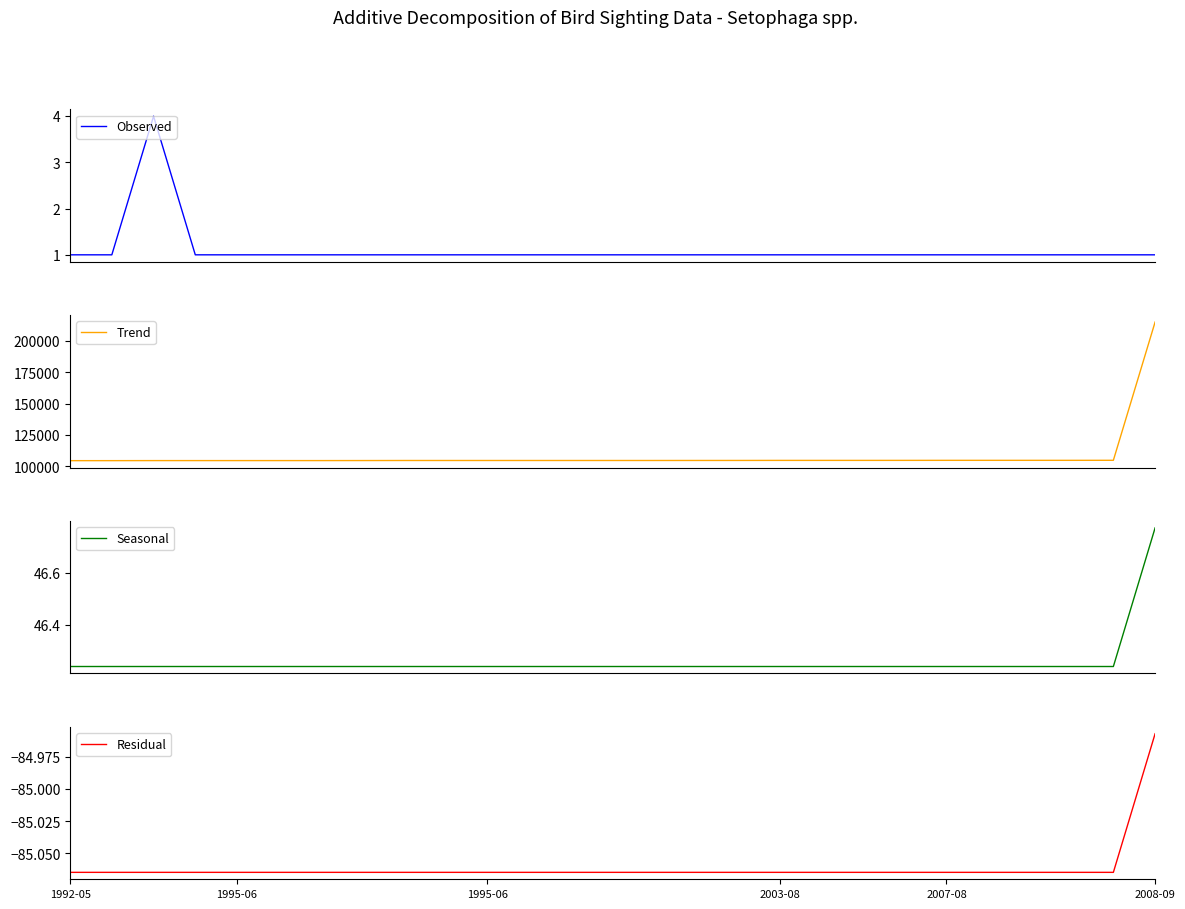

How many data points in Trend are above 104750?

13